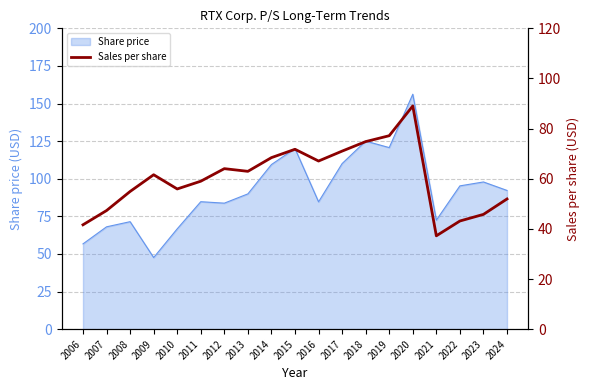

Count the number of categories in the chart.

19